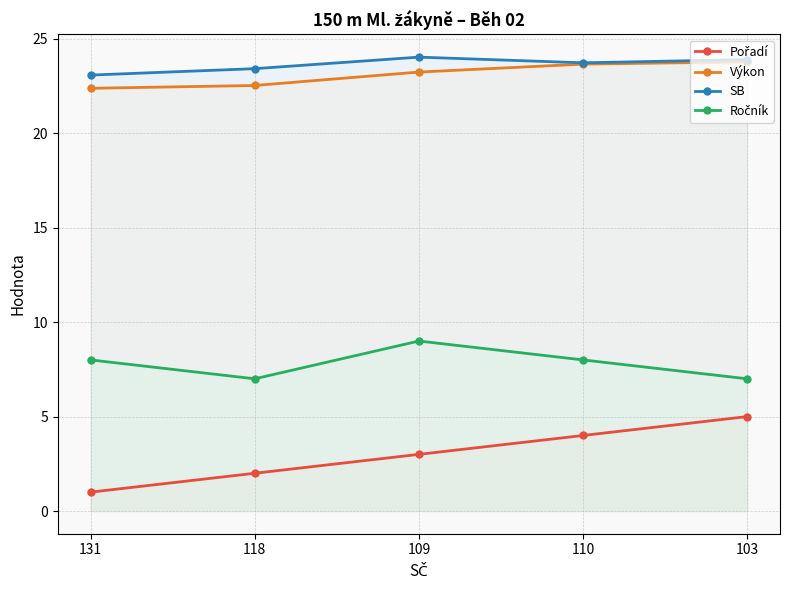

At which label is Pořadí closest to 3?

109